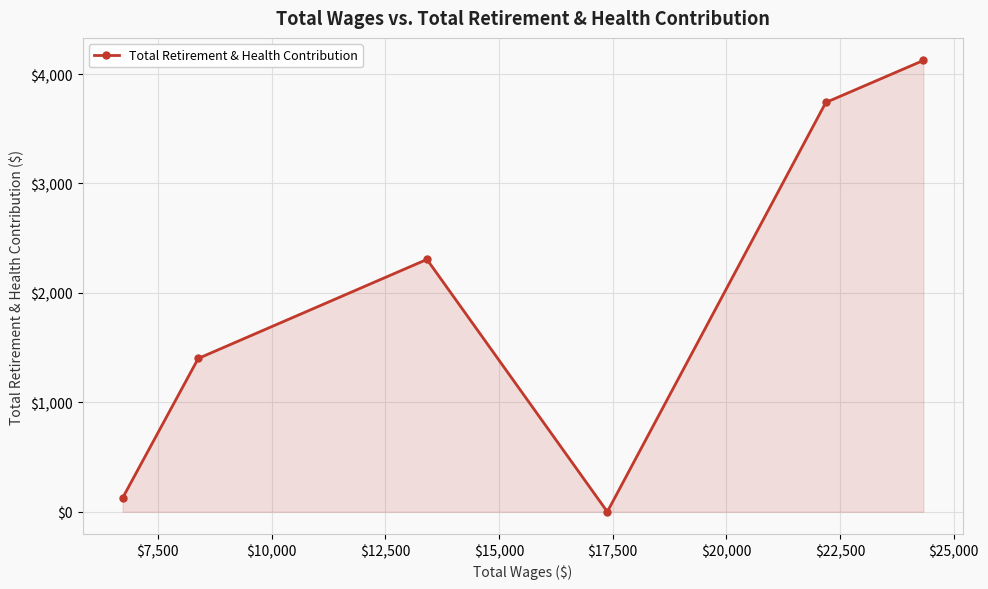

Reading left to right, list all the values displayed in this chart.

126	1401	2306	0	3740	4124